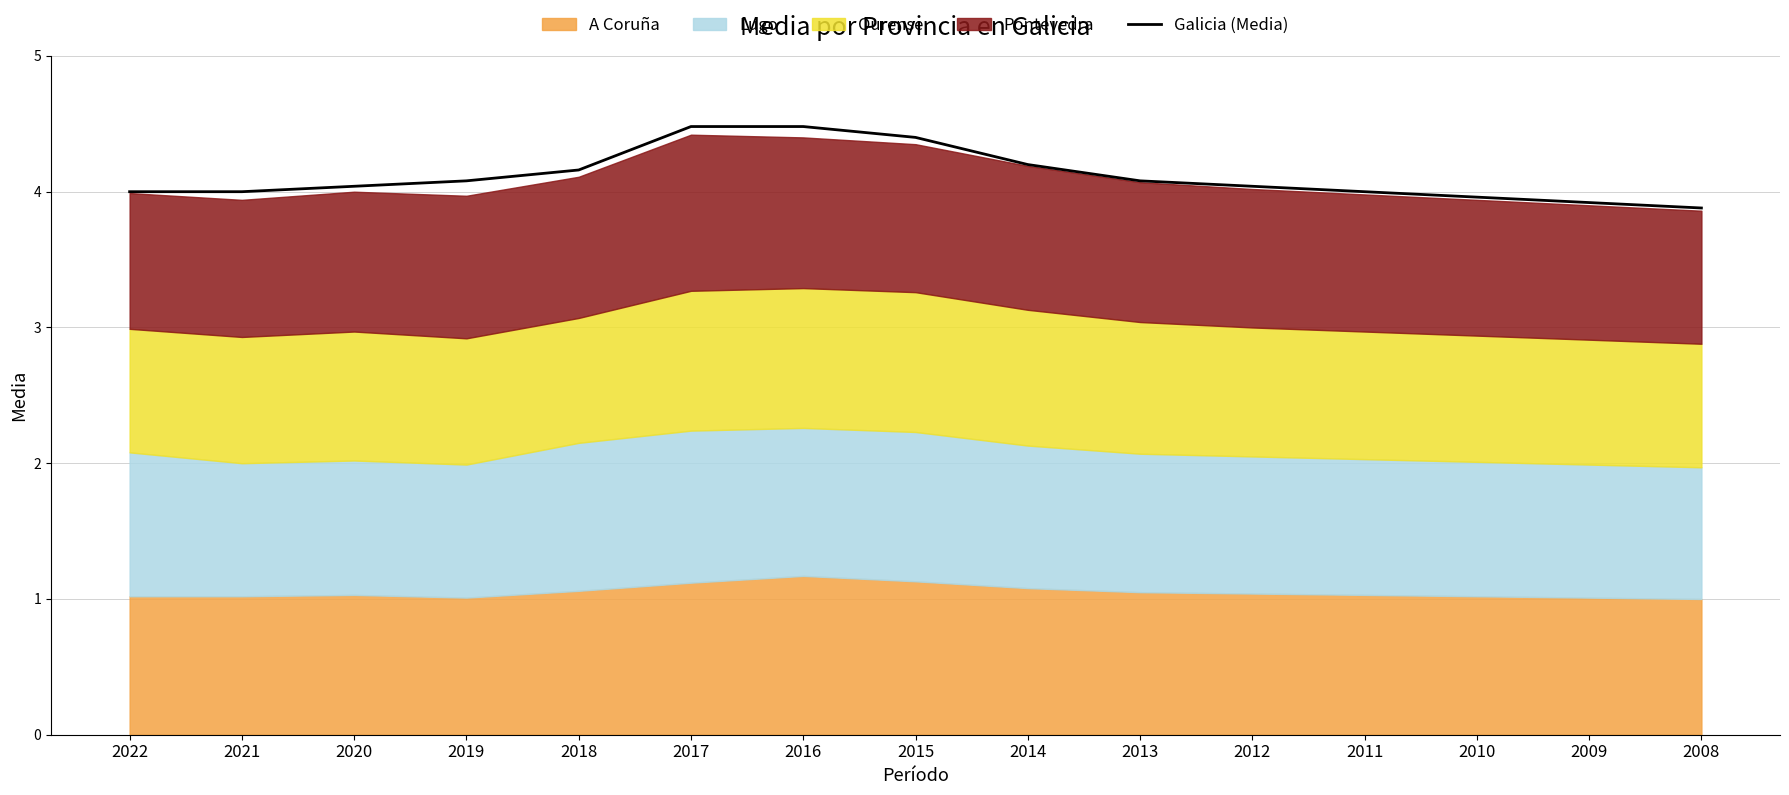

The value at 2012 is 4.0. True or false?

True